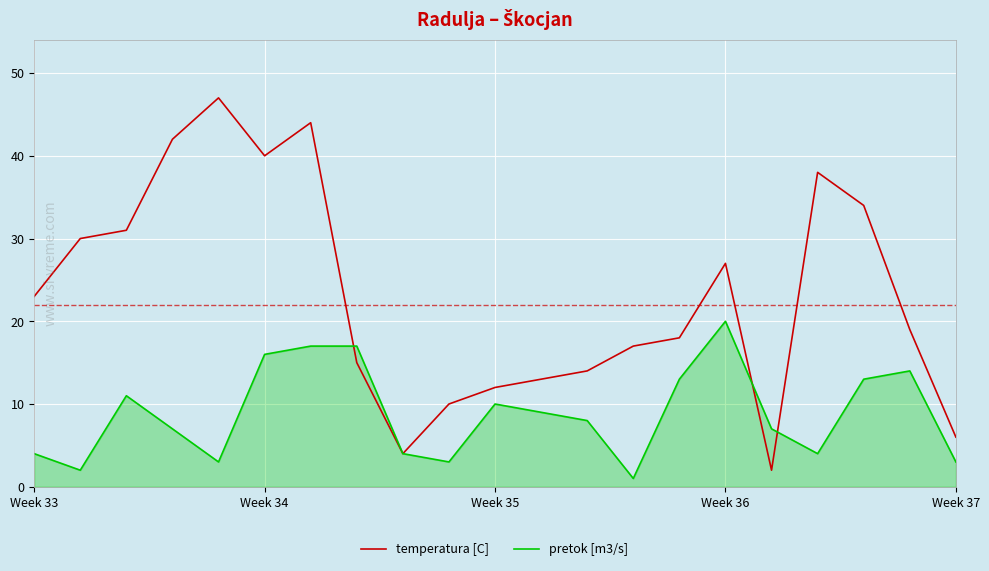

Which series has the widest spread of values?

temperatura [C]